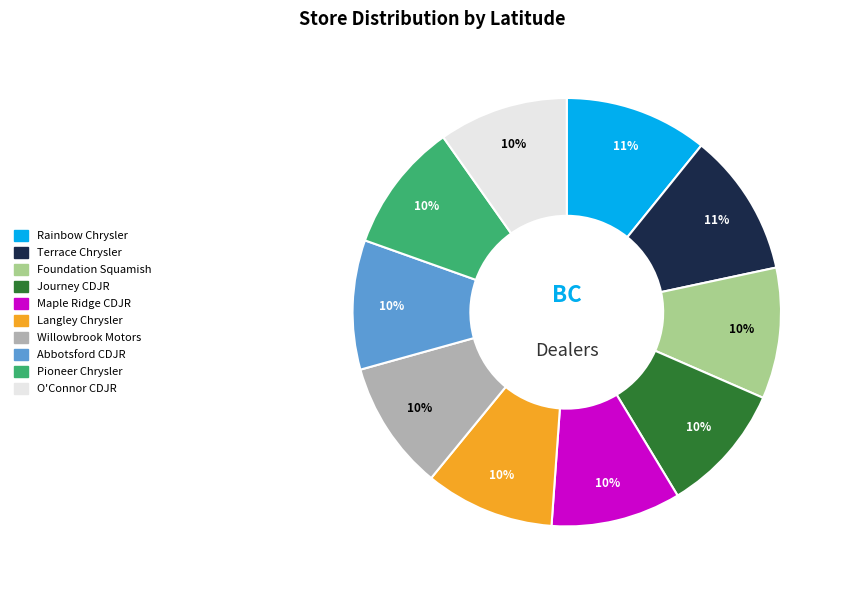

To the nearest percent, what is the average slice percentage?

10%